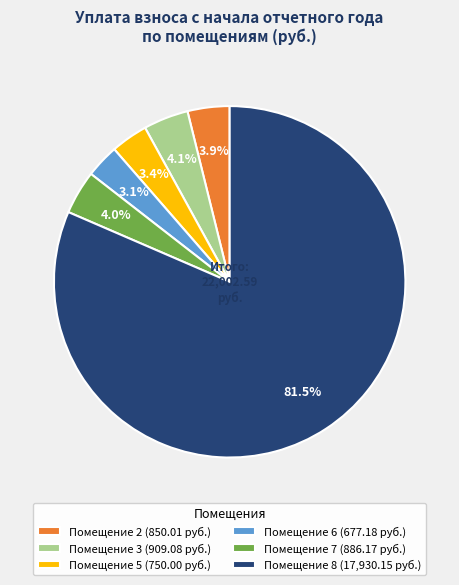

Combined, what portion of the pie is Помещение 7 (886.17 руб.) and Помещение 2 (850.01 руб.)?

7.9%